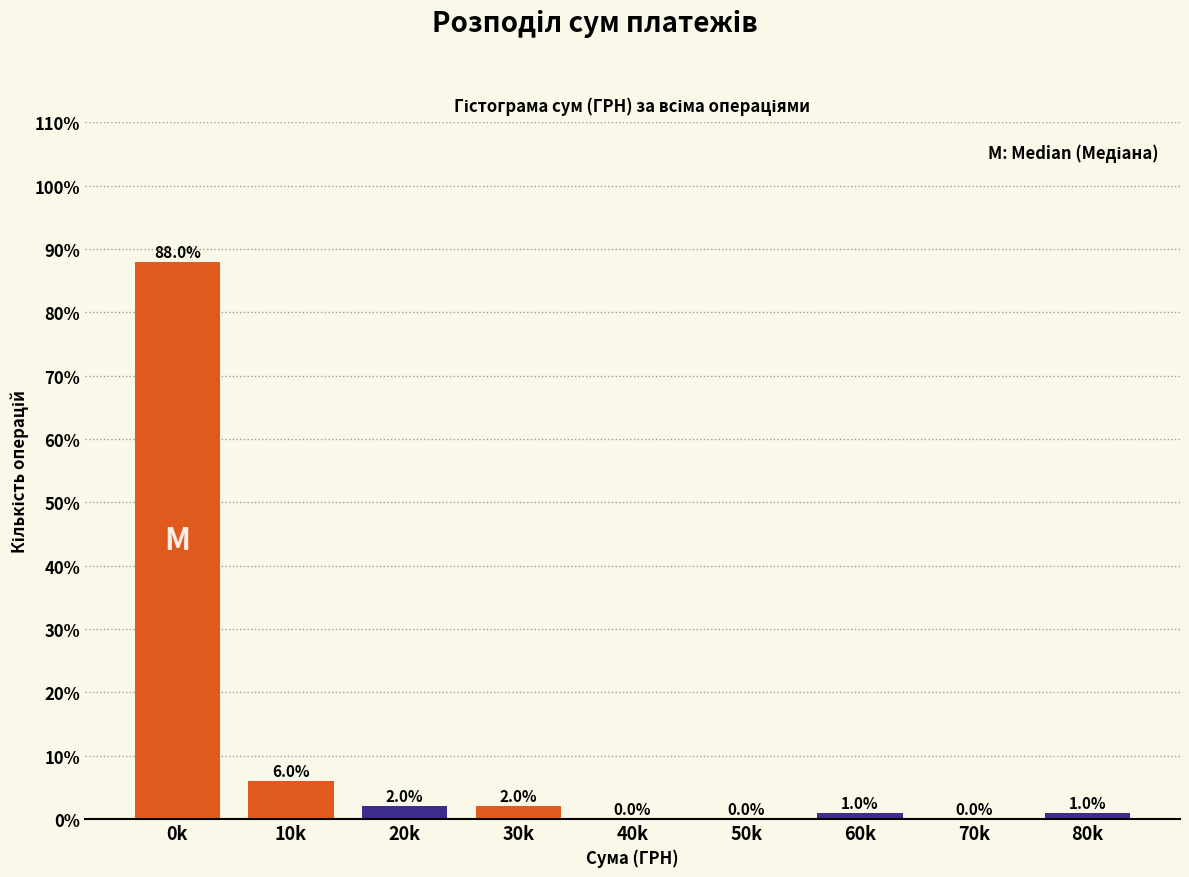

Reading left to right, what are all the values shown in this chart?

0k=88	10k=6	20k=2	30k=2	40k=0	50k=0	60k=1	70k=0	80k=1